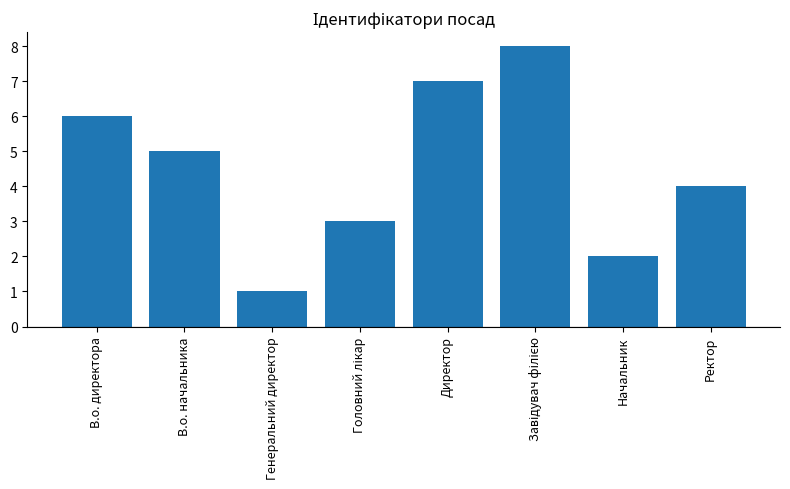

What value does the data have at В.о. директора?

6